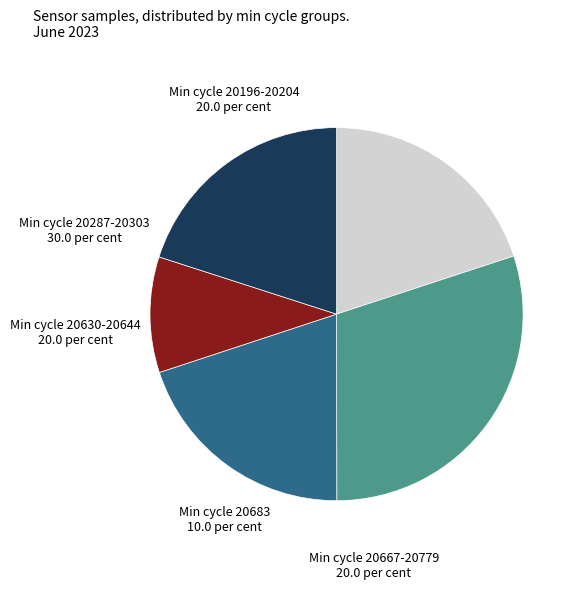

Is there any slice that represents more than half of the pie?

No